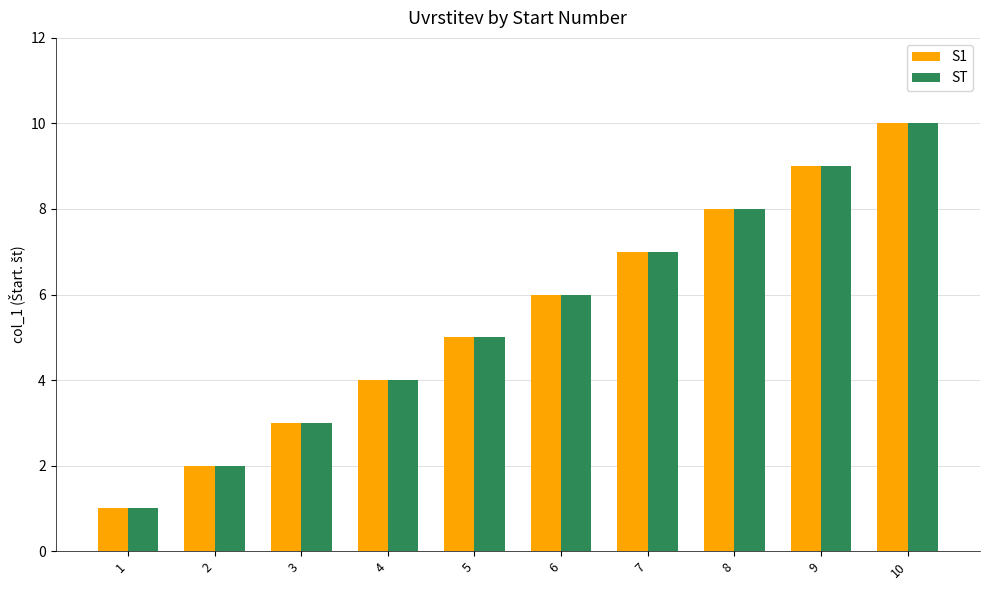

What is the total value across all series at 10?

20